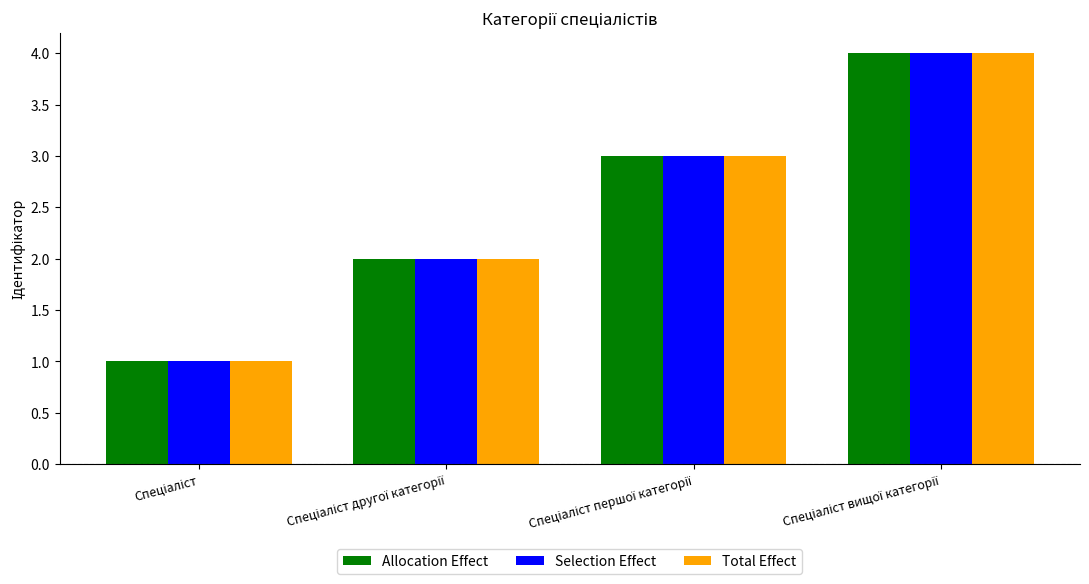

What is the difference between the maximum and minimum values in the Total Effect series?

3